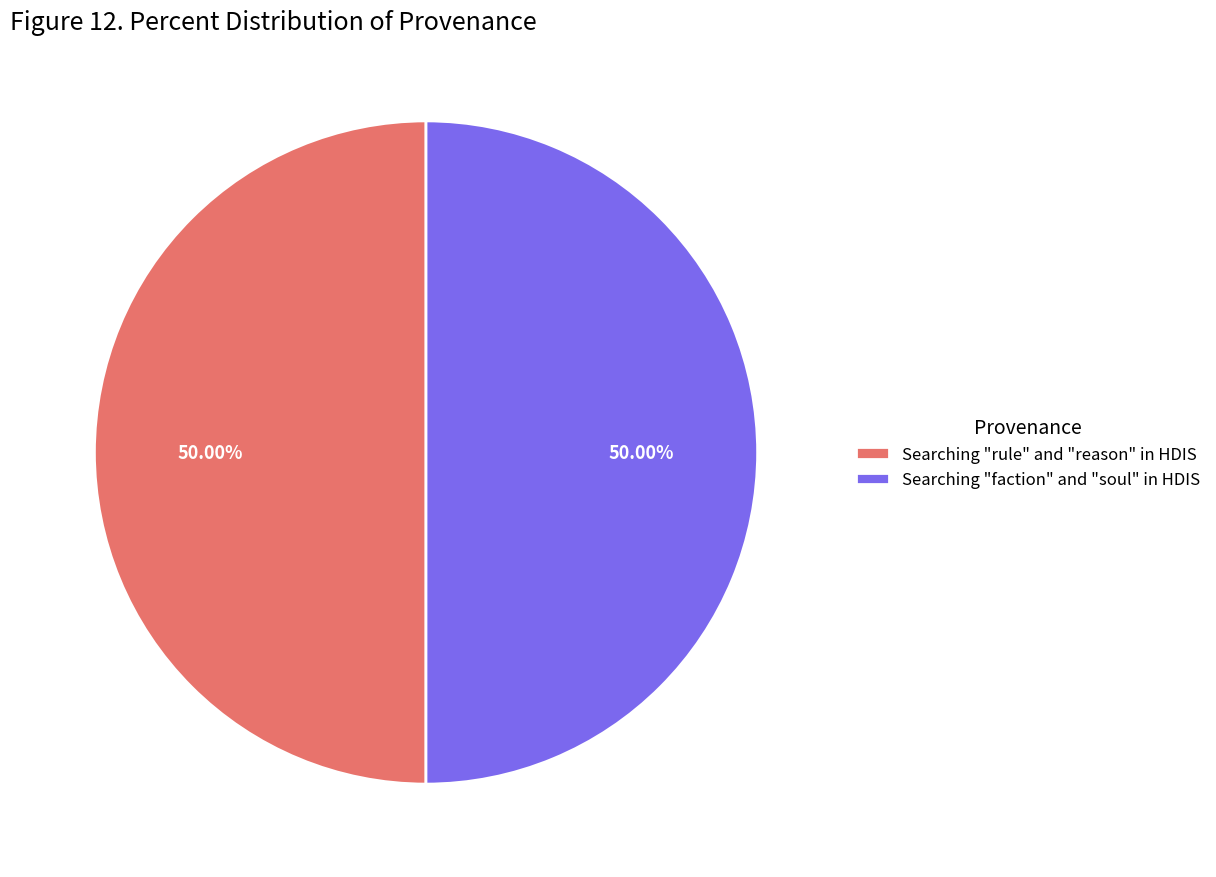

How many segments does this pie chart have?

2